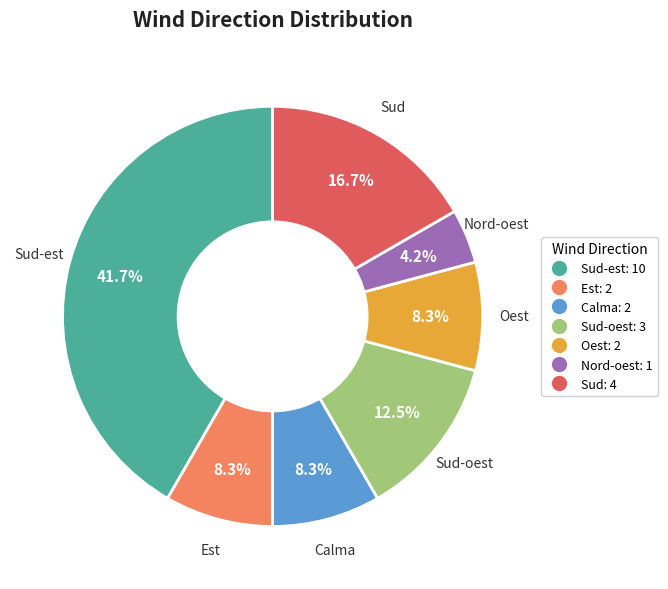

Does any single category account for the majority?

No